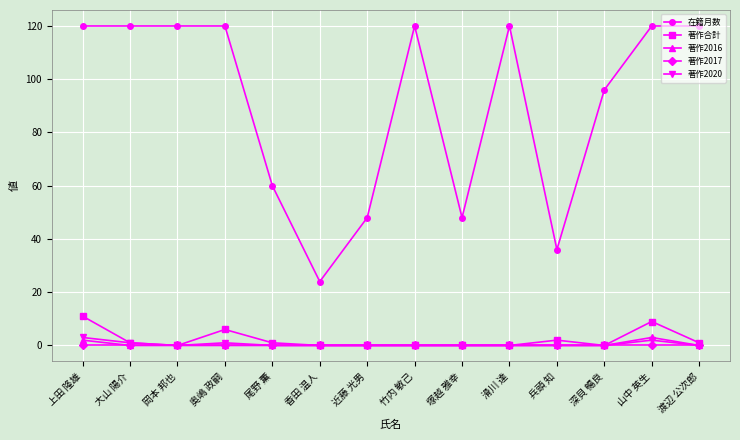

Count the number of categories in the chart.

14